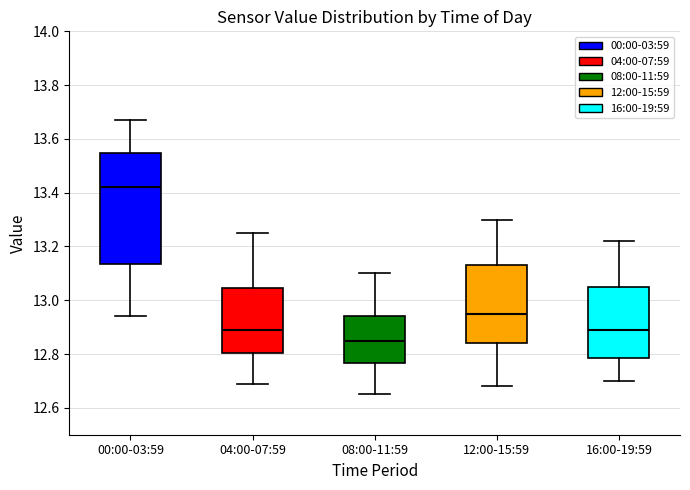

Comparing the boxes themselves (not the whiskers), which one is the tallest?

00:00-03:59